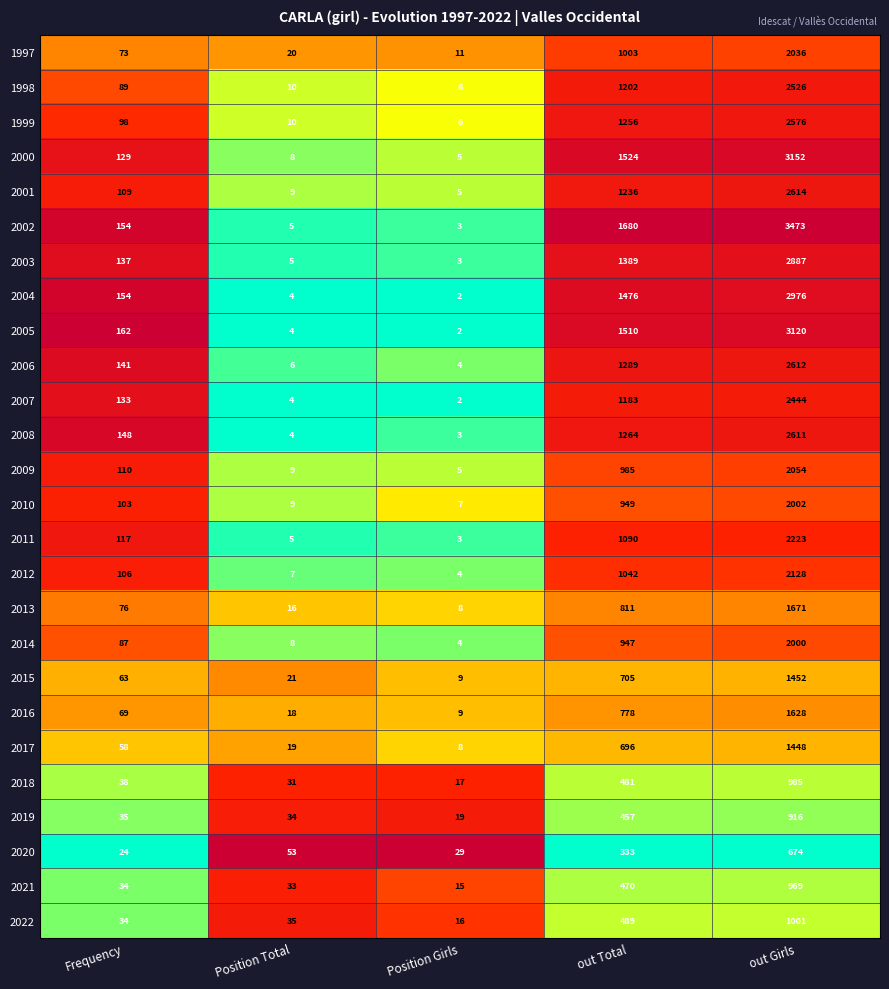

Count the number of data series in this chart.

26